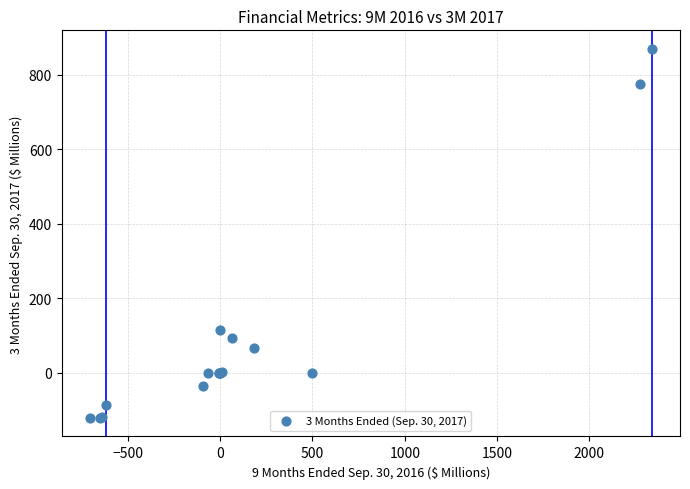

What Y value in the scatter plot is closest to 373?

114.4